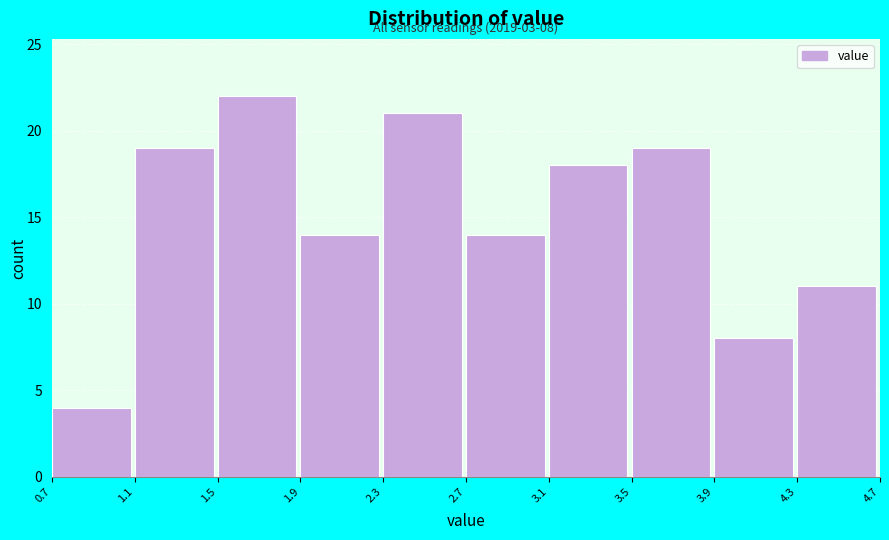

Which range on the x-axis has the tallest bar?

1.5 to 1.9